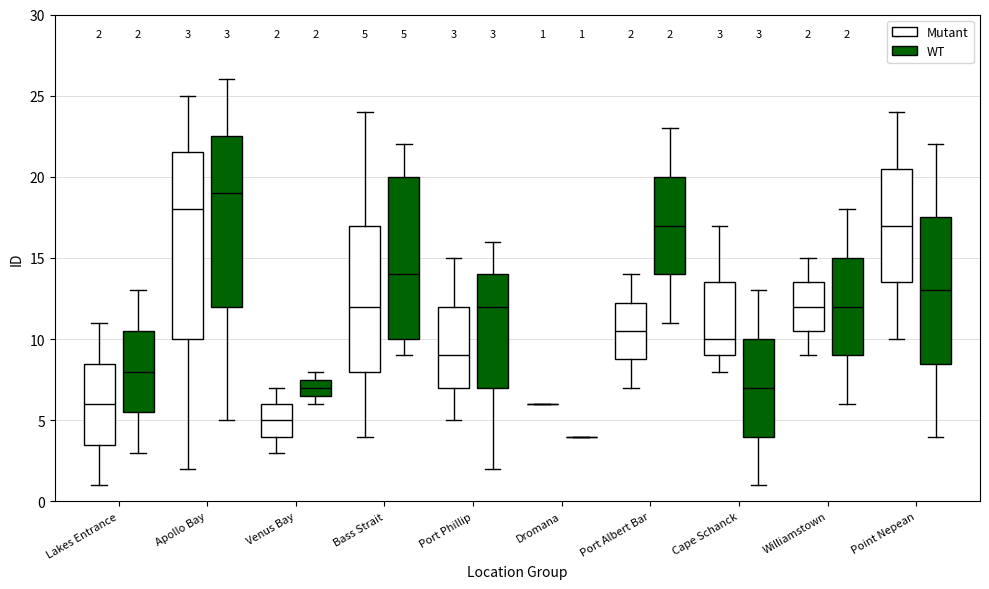

Comparing the boxes themselves (not the whiskers), which one is the tallest?

Apollo Bay (Mutant)